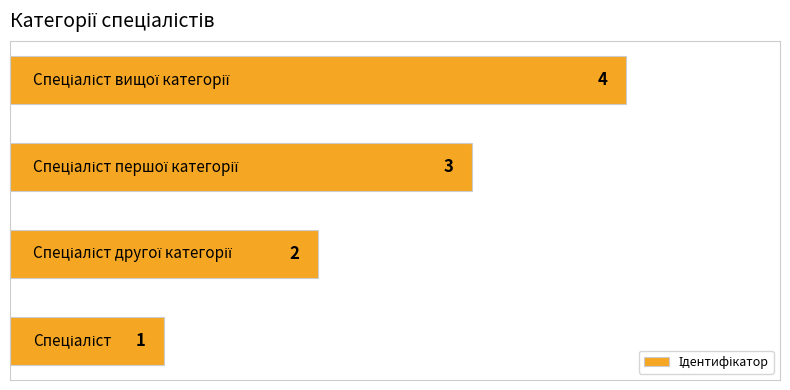

Count the values in the range 2 to 4.

3